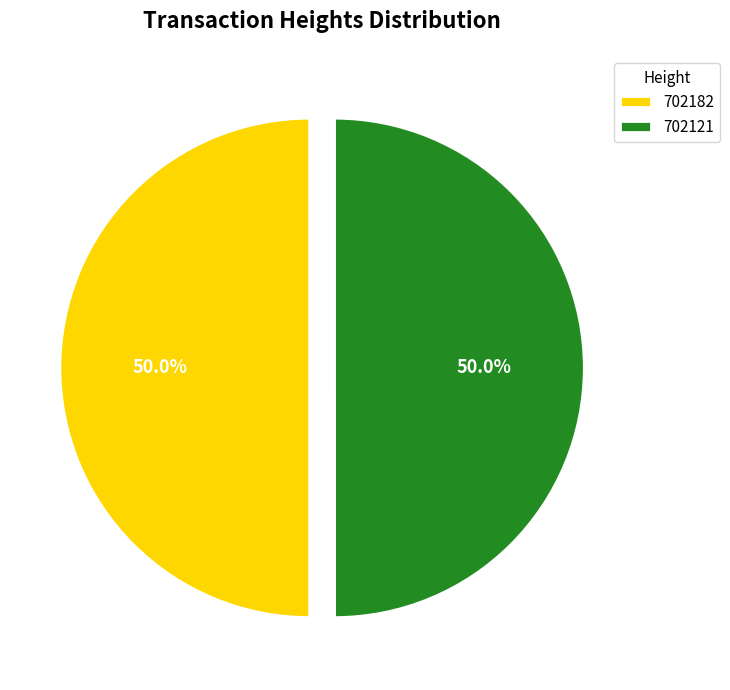

To the nearest percent, what is the average slice percentage?

50%